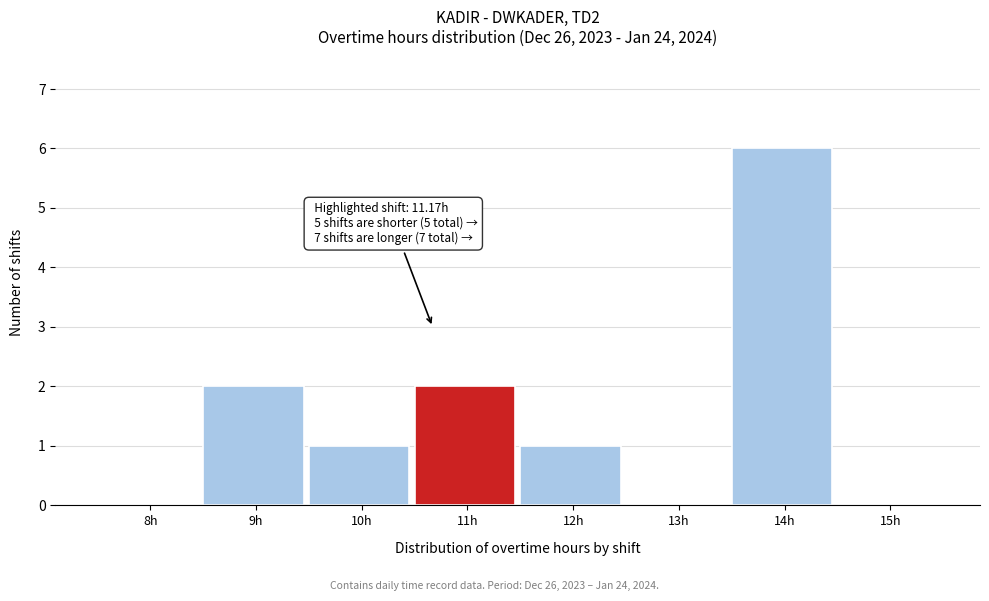

Reading right to left, what are all the values shown in this chart?

15h=0	14h=6	13h=0	12h=1	11h=2	10h=1	9h=2	8h=0